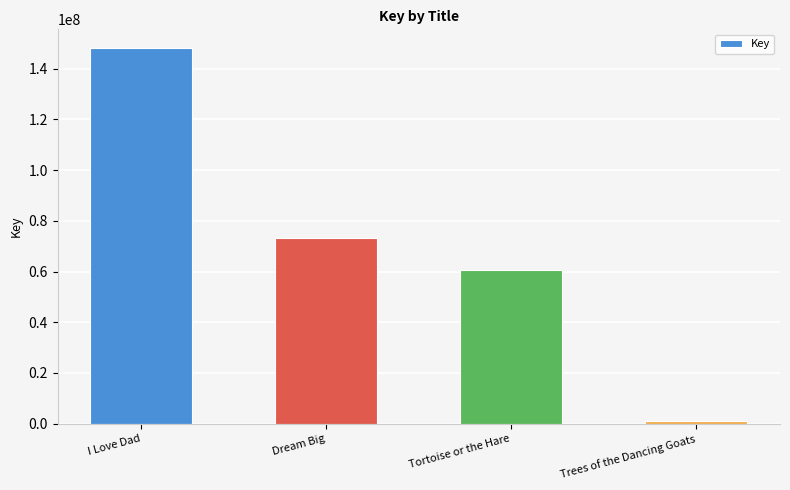

What is the greatest value displayed?

148071036